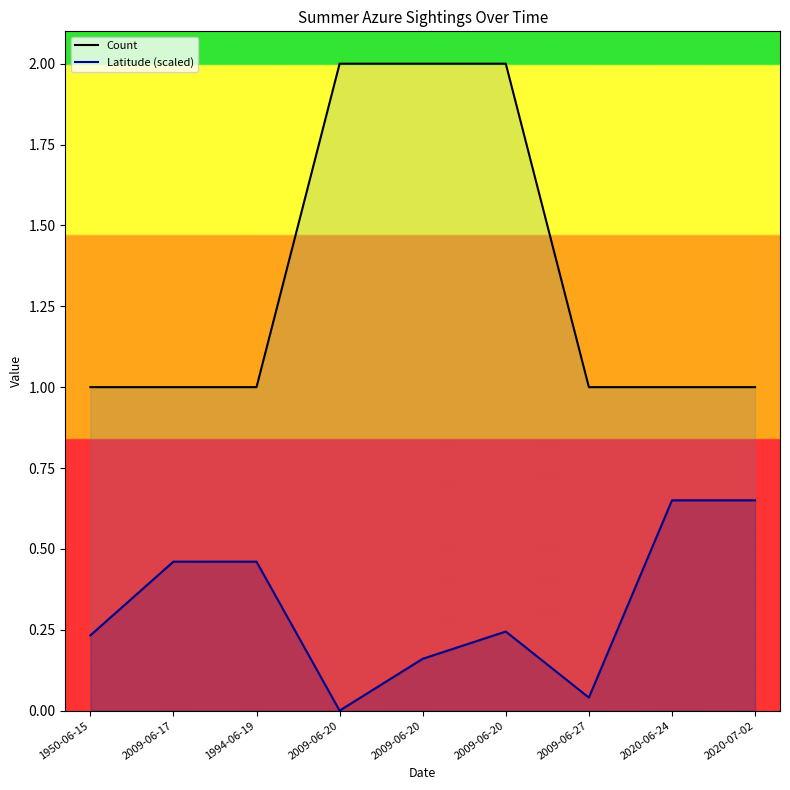

What are all the series names shown in the legend?

Count, Latitude (scaled)